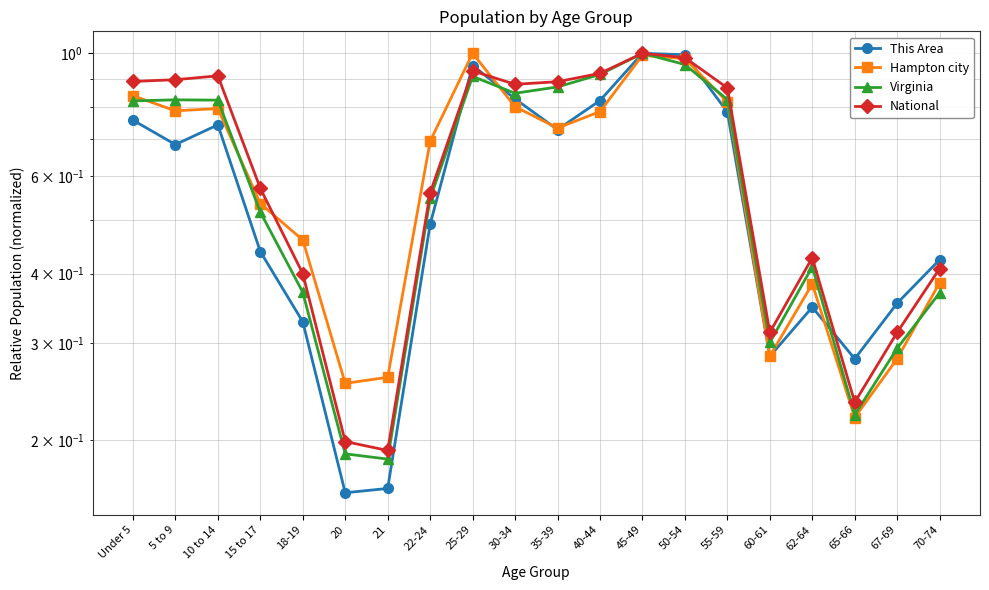

Is it true that Virginia equals 0.4 at 18-19?

True